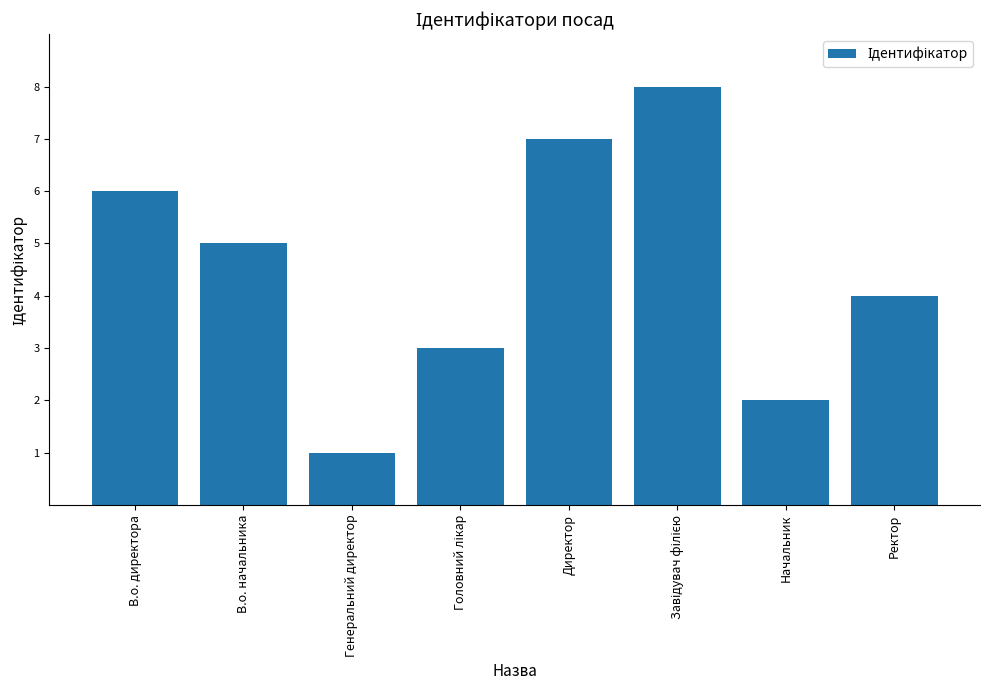

Between В.о. директора and Генеральний директор, which is larger?

В.о. директора